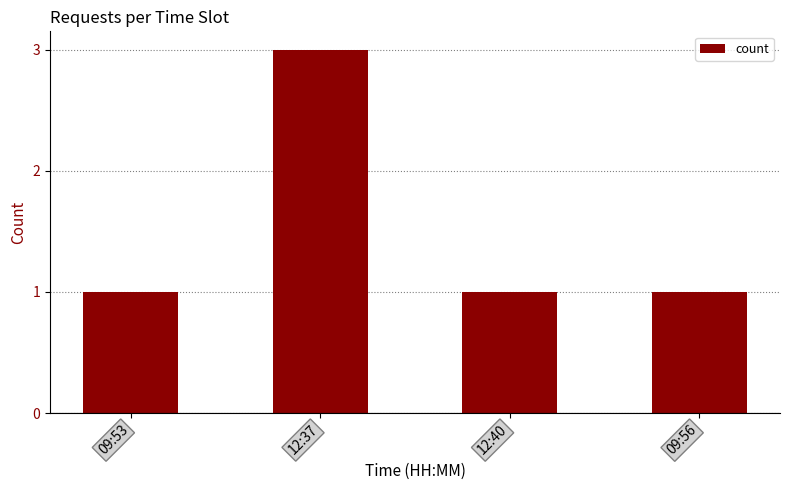

Count the values in the range 1 to 3.

4